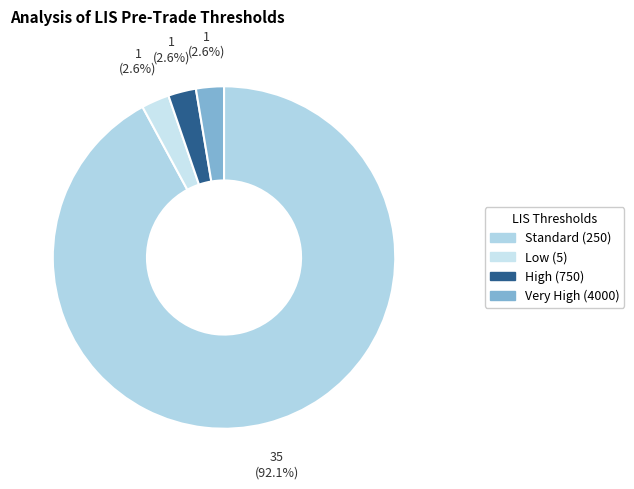

How many slices are in this pie chart?

4